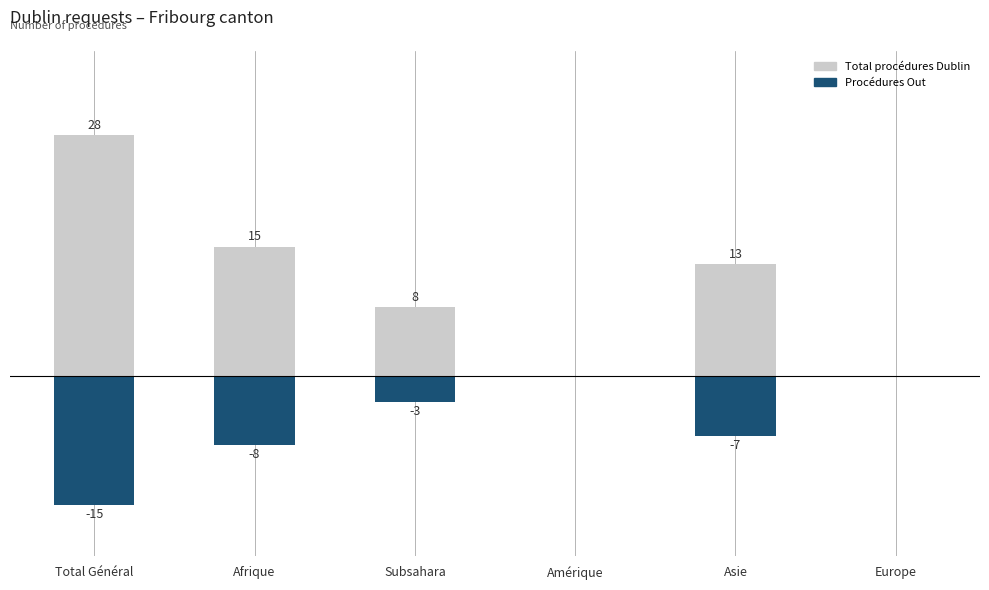

How many values in Procédures Out (neg) are below zero?

4